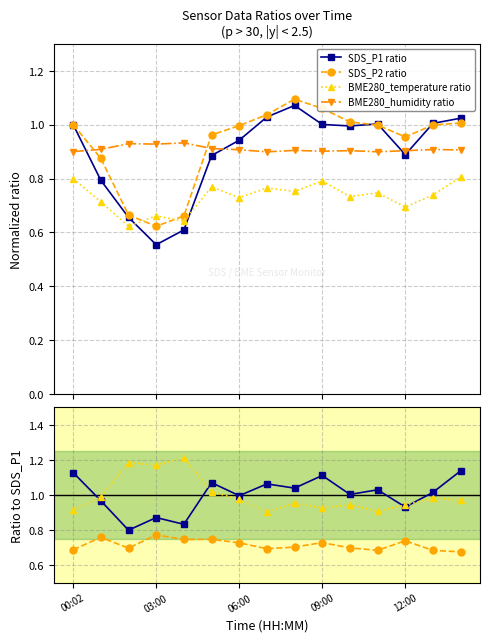

List the labels in order of BME280_temperature value, smallest first.

02:00, 04:00, 03:00, 12:00, 01:00, 06:00, 10:00, 13:00, 11:00, 08:00, 07:00, 05:00, 09:00, 00:02, 14:00